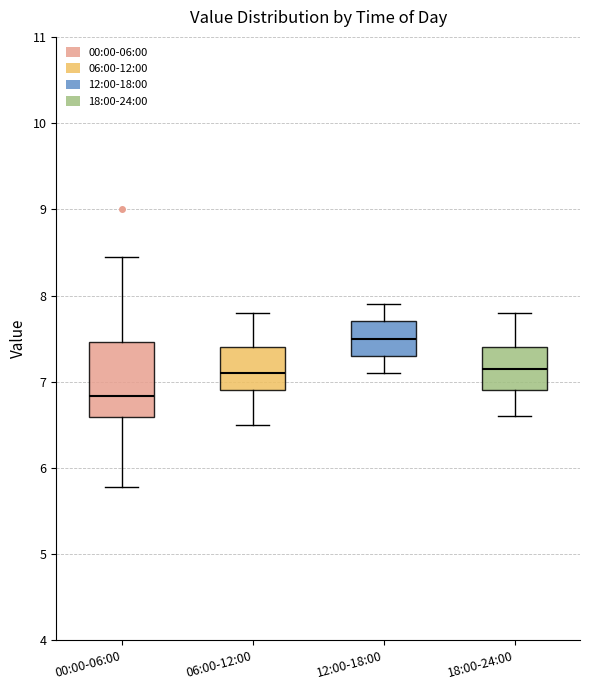

Reading left to right, transcribe this box plot: for each box, give where its median line is, the range the box spans, and where its two whiskers end, as read against the y-axis. The values are not printed on the chart, so give them approximately, as read against the axis.

00:00-06:00: median 6.8, box 6.6 to 7.5, whiskers 5.8 to 8.5
06:00-12:00: median 7.1, box 6.9 to 7.4, whiskers 6.5 to 7.8
12:00-18:00: median 7.5, box 7.3 to 7.7, whiskers 7.1 to 7.9
18:00-24:00: median 7.2, box 6.9 to 7.4, whiskers 6.6 to 7.8